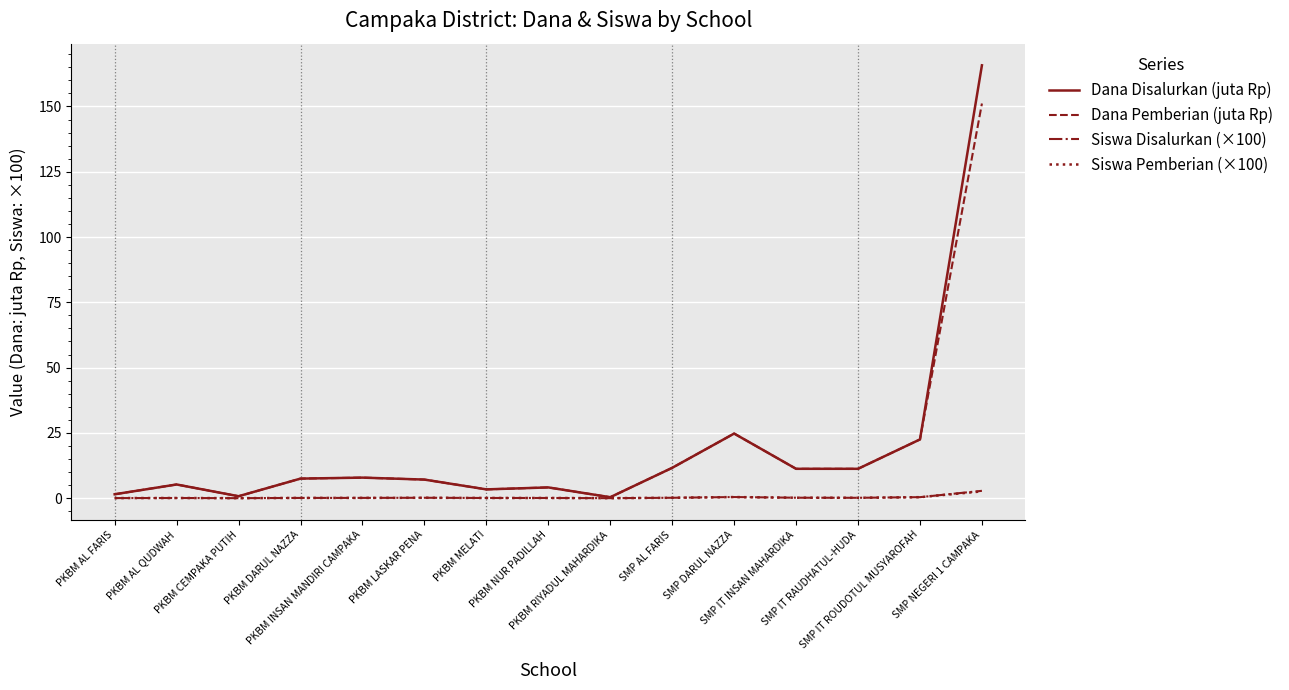

What are all the series names shown in the legend?

Dana Disalurkan (juta Rp), Dana Pemberian (juta Rp), Siswa Disalurkan (×100), Siswa Pemberian (×100)